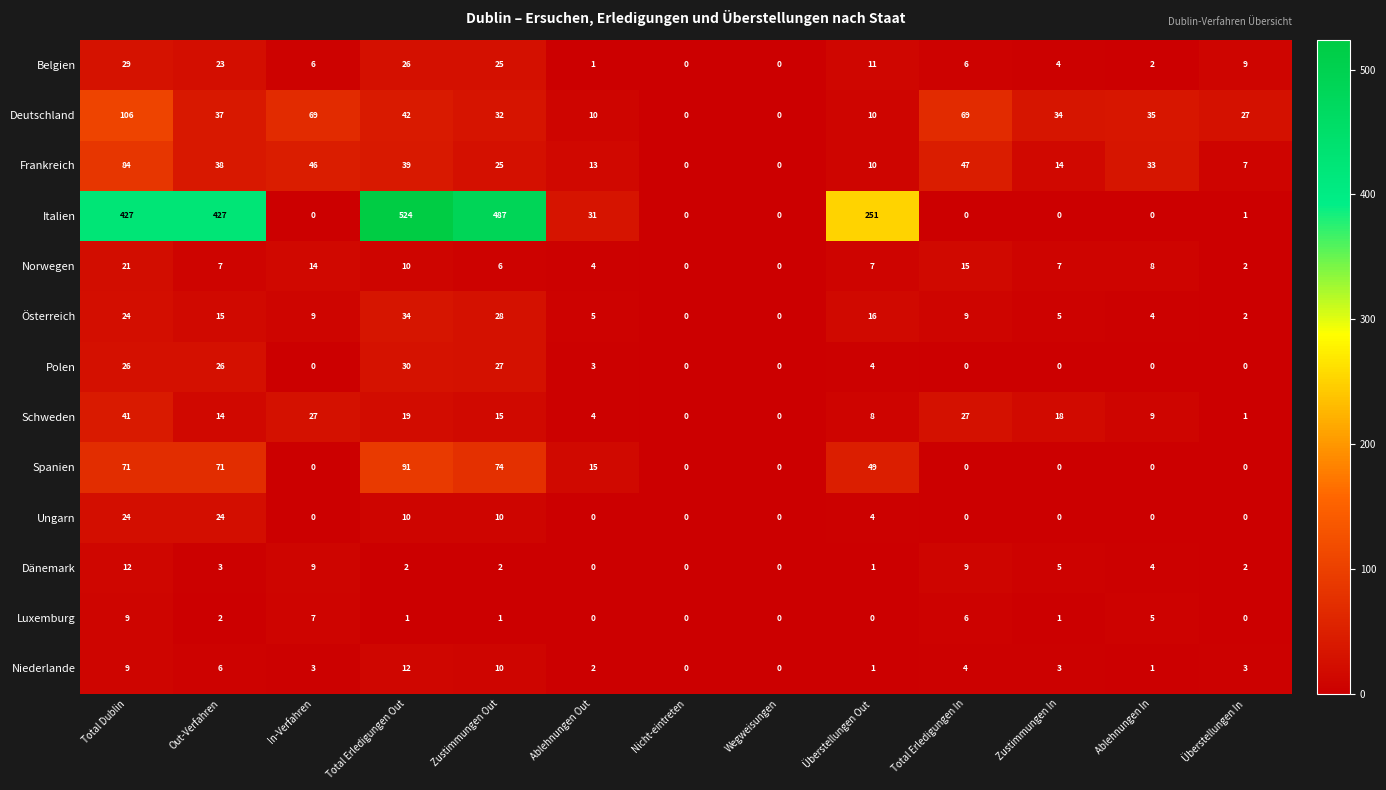

Which series has the widest spread of values?

Italien